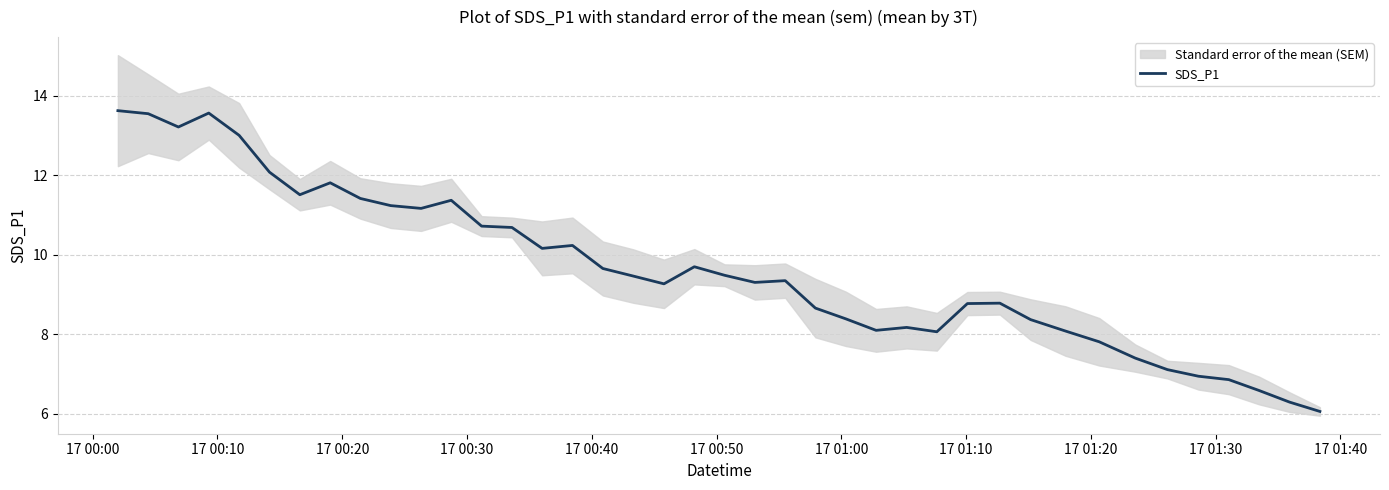

What is the highest value of the SDS_P1 series?

13.6